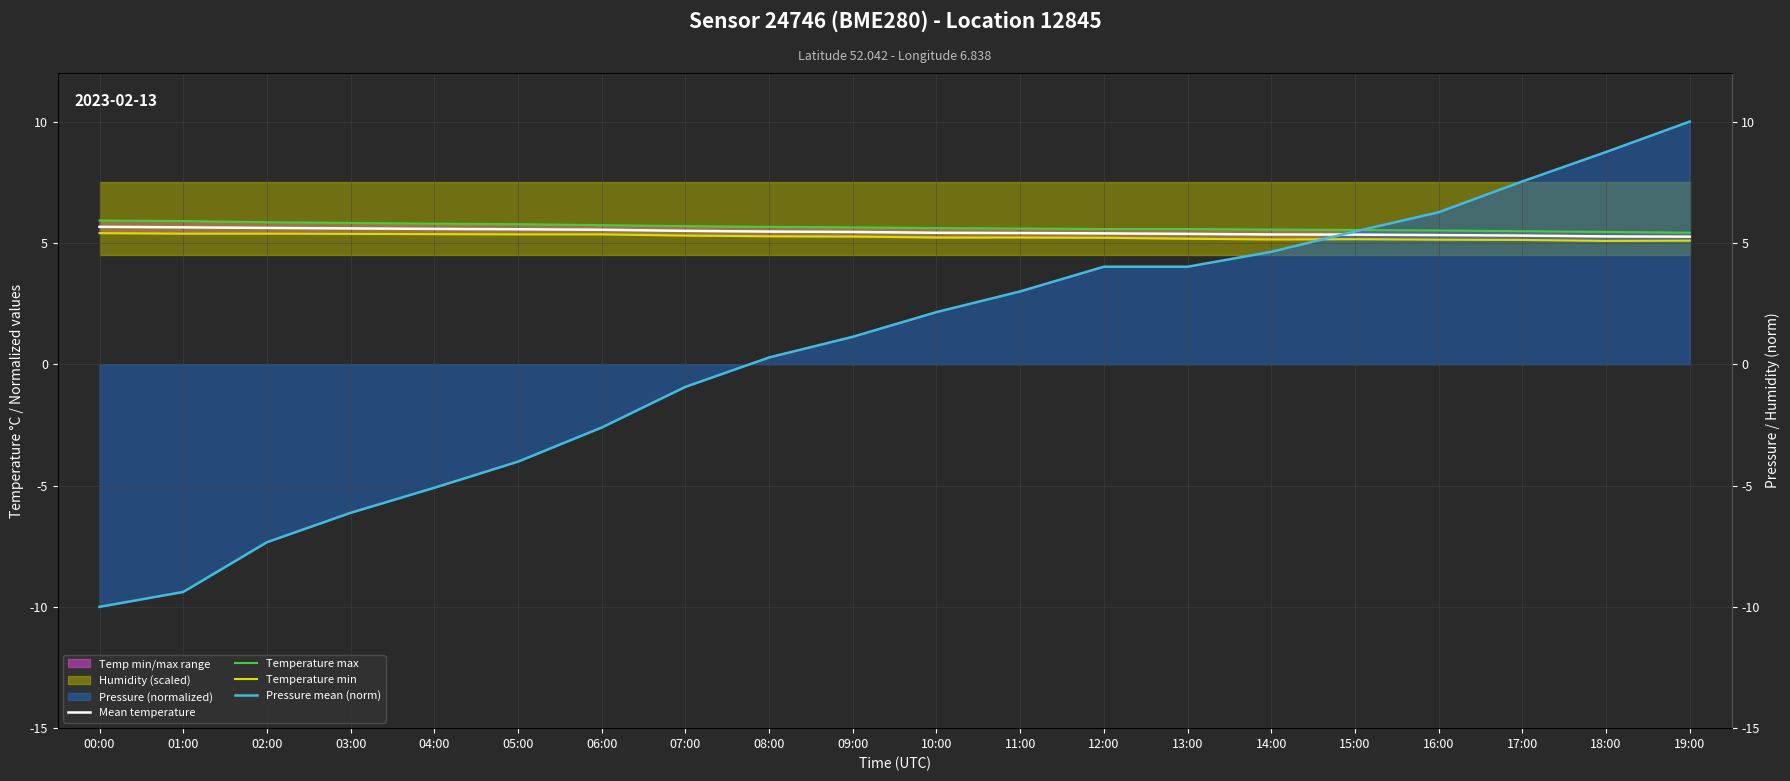

The Mean temperature series shows 2.4 at 04:00. True or false?

False